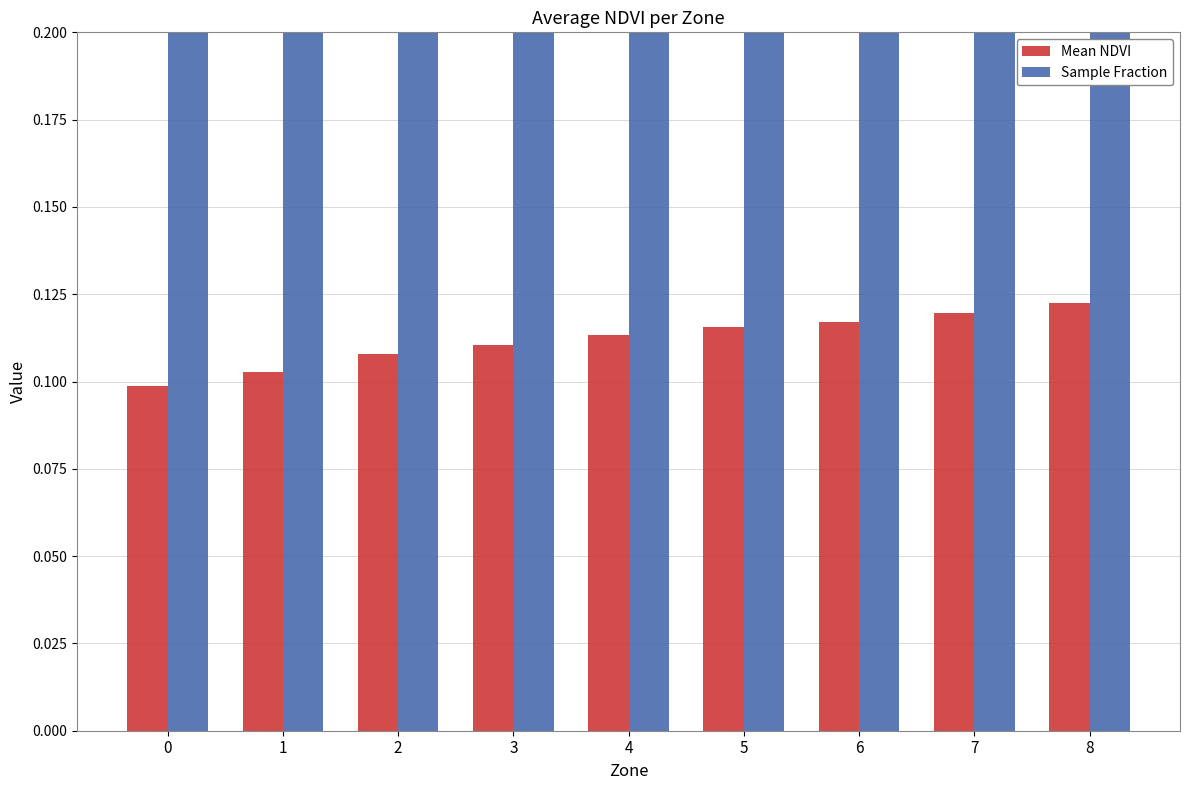

How many bars are there in each group?

2